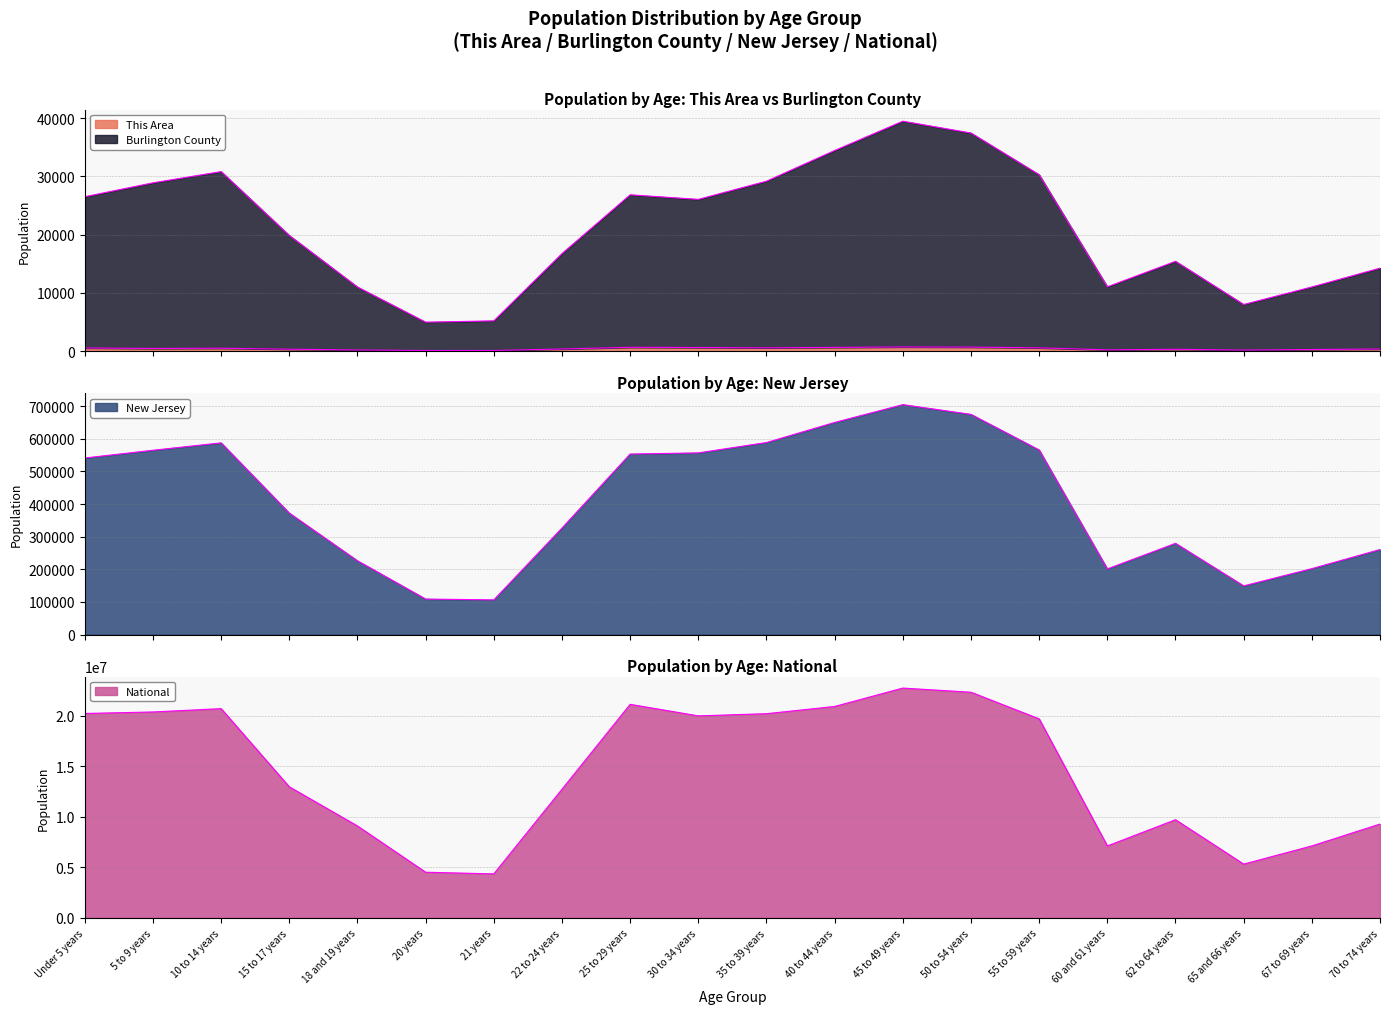

What is the difference between the maximum and second lowest values in the National series?

18189462